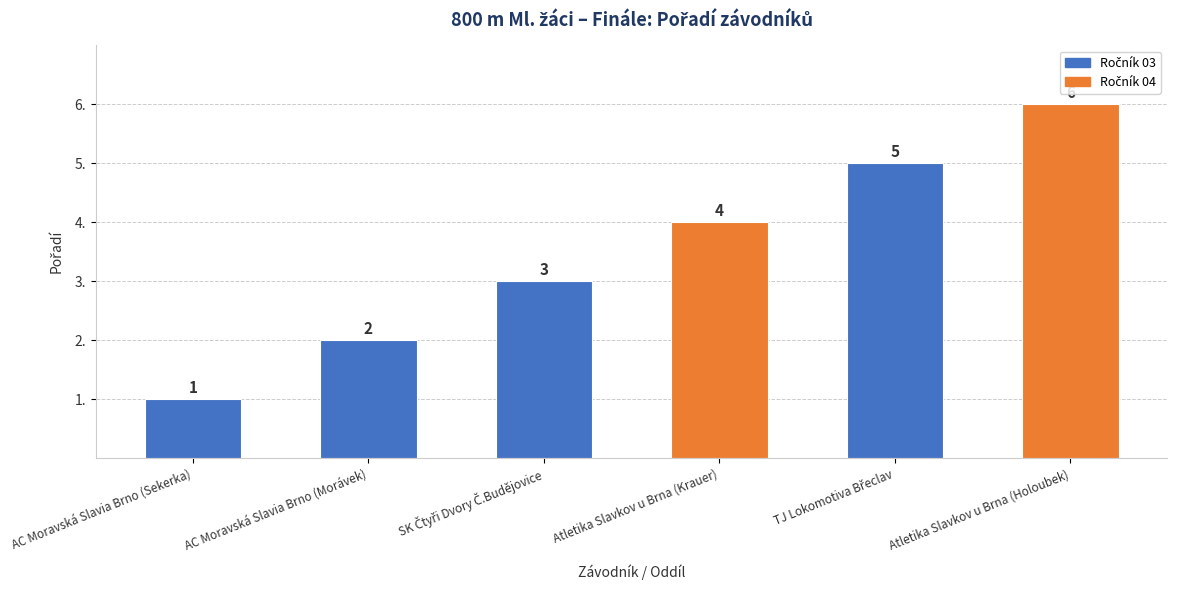

Reading left to right, list all the values displayed in this chart.

1	2	3	4	5	6